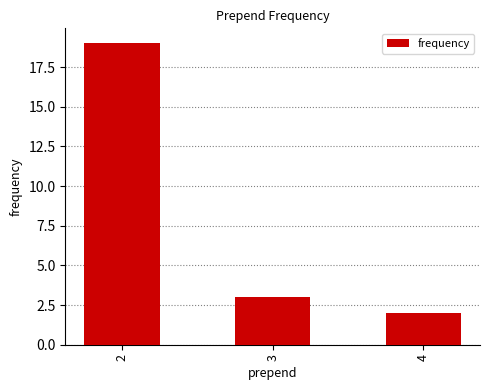

Read the value at 2, to the nearest 5.

20